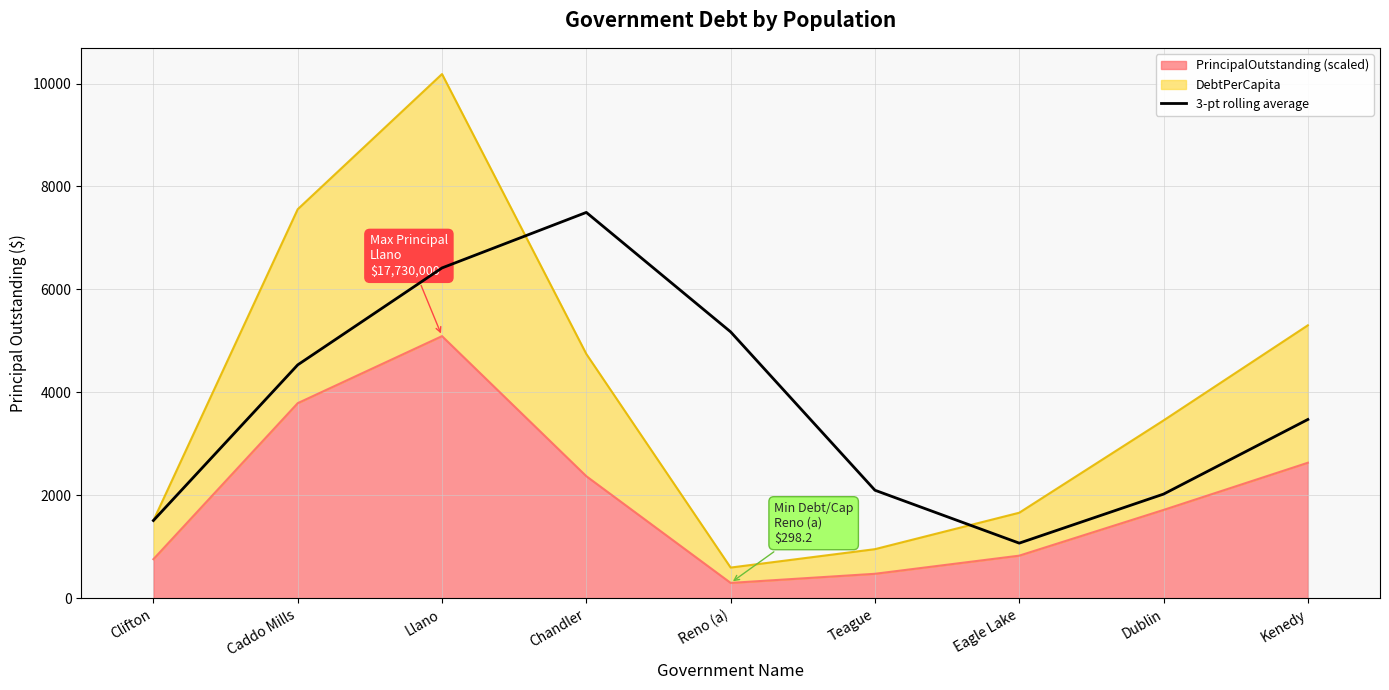

List the labels in order of value, smallest first.

Eagle Lake, Clifton, Dublin, Teague, Kenedy, Caddo Mills, Reno (a), Llano, Chandler